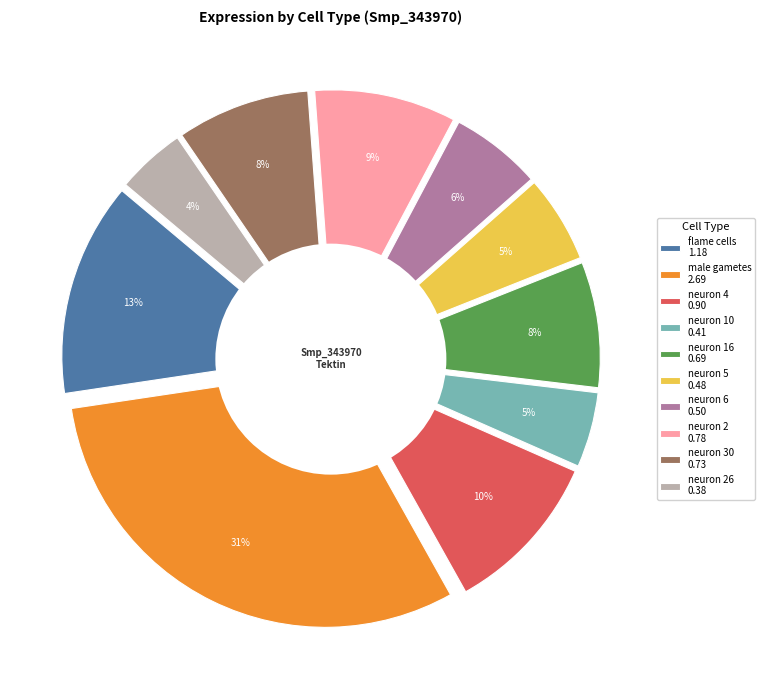

True or false: neuron 5 accounts for 16% of the total.

False